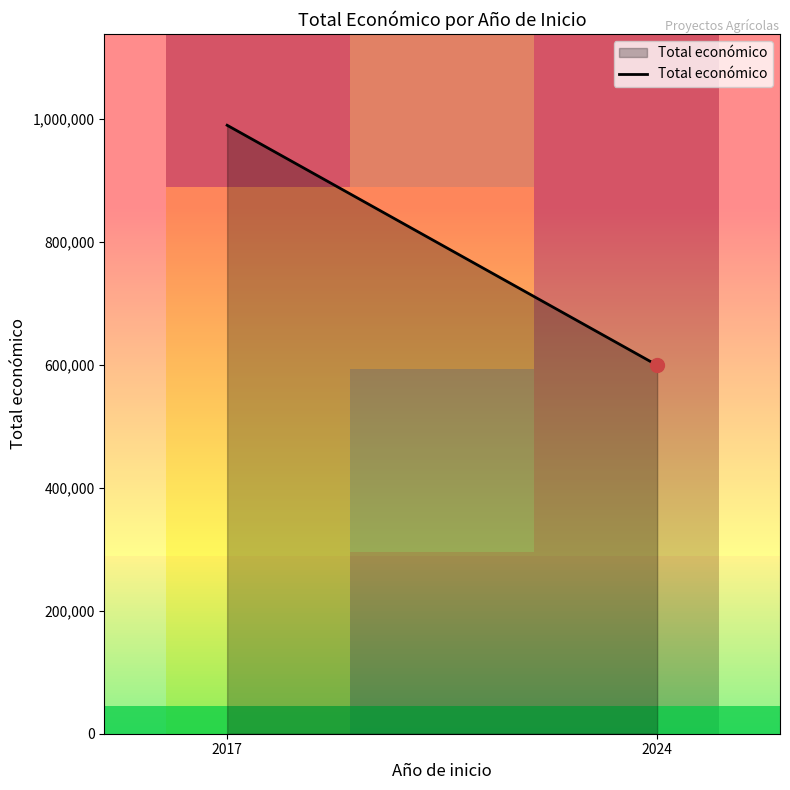

The value of row_1 at 2017 is 0.5. True or false?

False